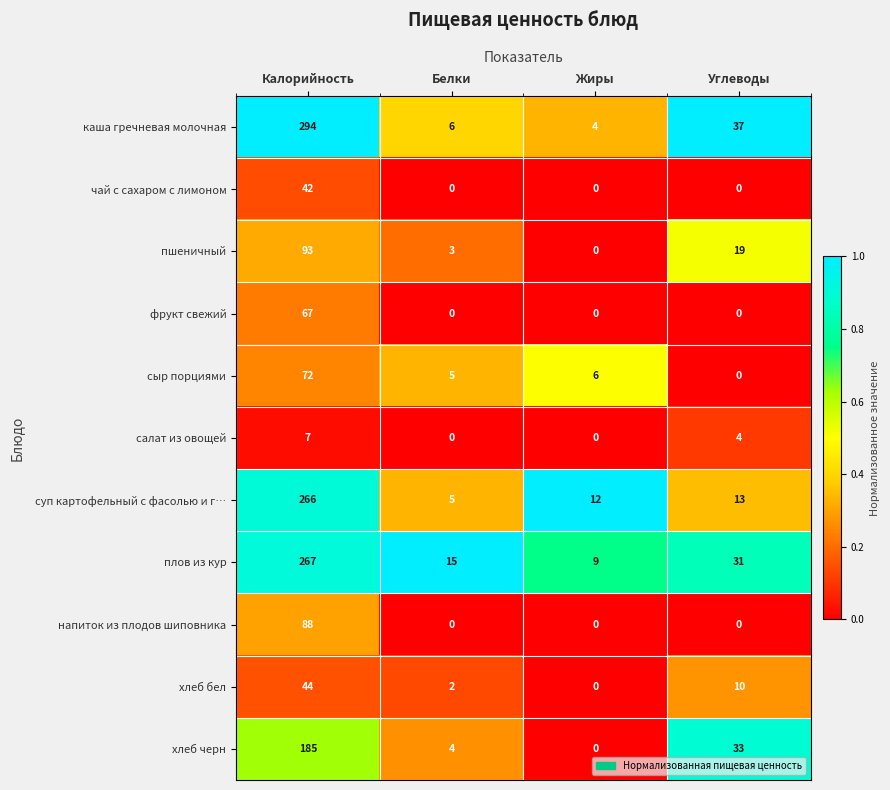

List the series in order of their peak value, lowest first.

салат из овощей, чай с сахаром с лимоном, хлеб бел, фрукт свежий, сыр порциями, напиток из плодов шиповника, пшеничный, хлеб черн, суп картофельный с фасолью и г…, плов из кур, каша гречневая молочная